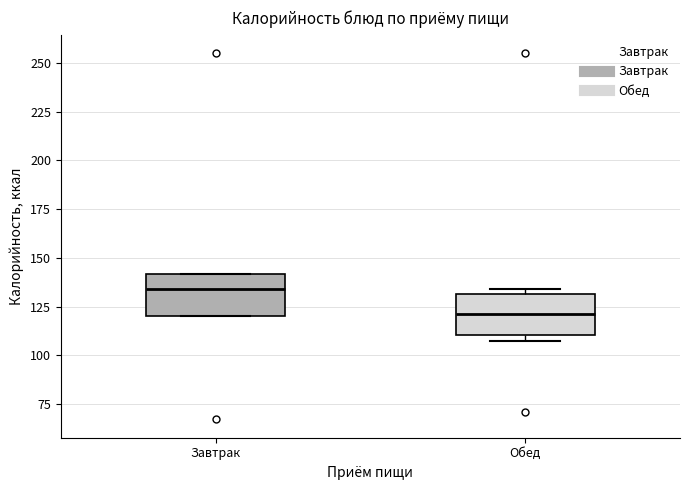

Which box has the lowest median line?

Обед